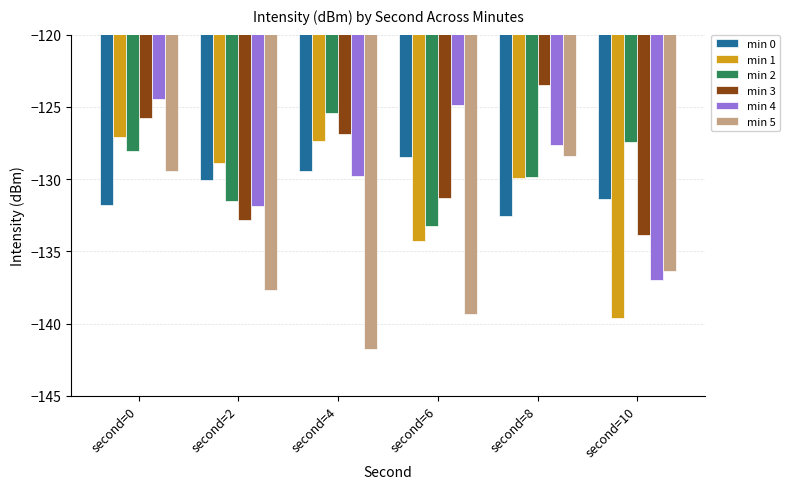

What is the sum of all min 0 values?

-783.6